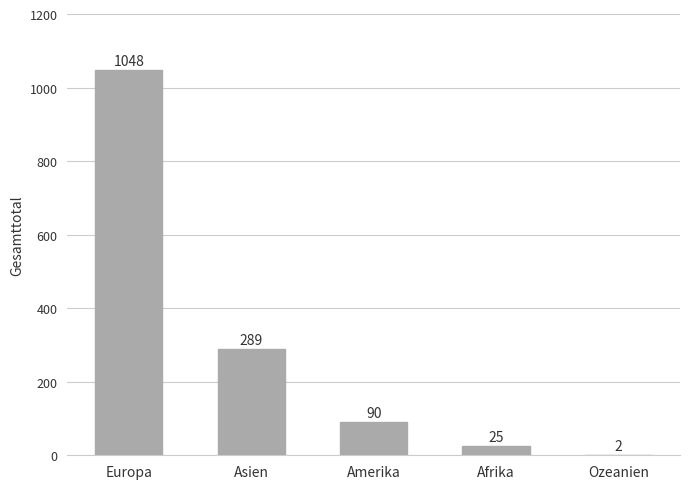

What is the greatest value displayed?

1048